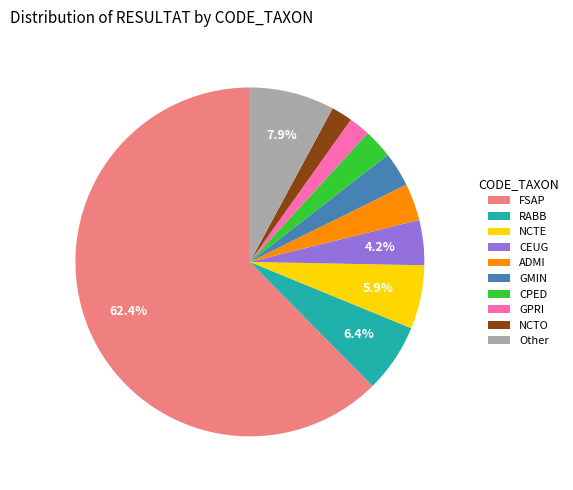

What is the ratio of the value at Other to the value at FSAP?

0.1